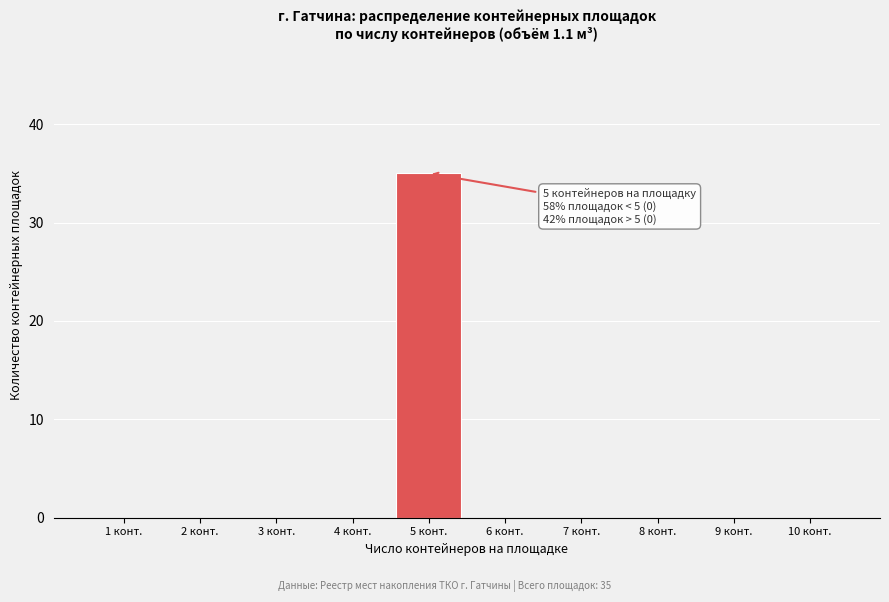

Which range on the x-axis has the tallest bar?

4.5 to 5.5